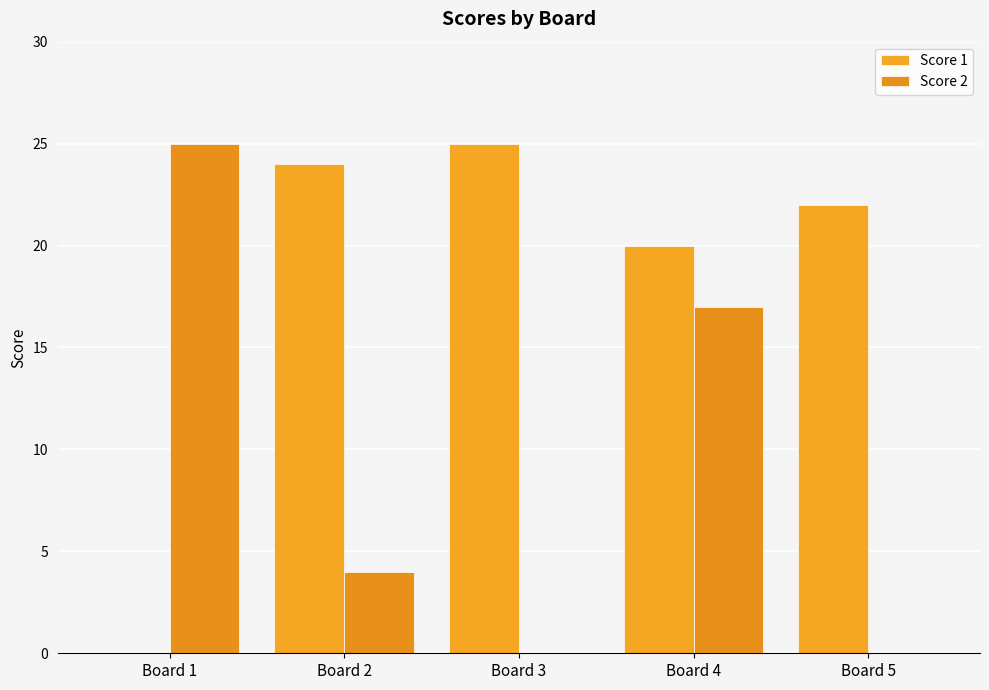

List the series in order of their overall mean, highest first.

Score 1, Score 2